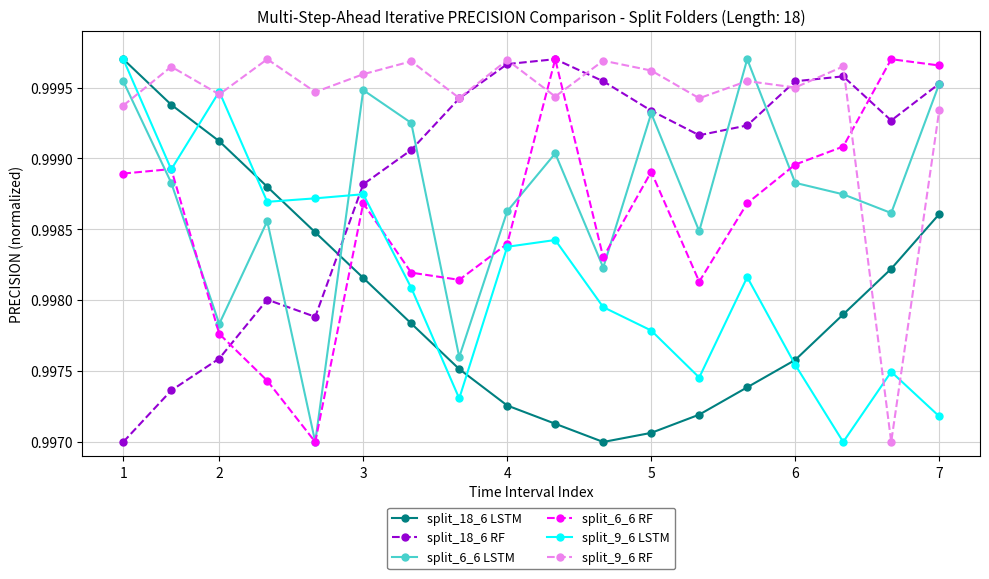

Which series has the largest total across all categories?

split_9_6 RF